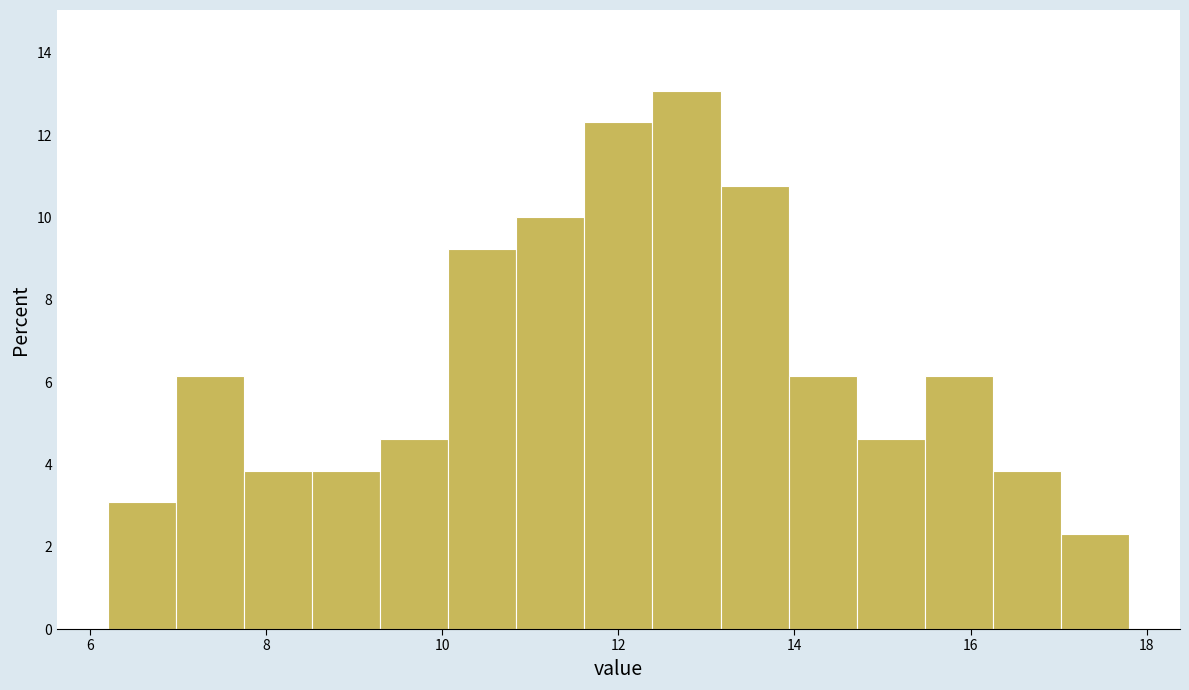

Around what value on the x-axis is the tallest bar? Give the approximate position of its centre, as read against the axis.

12.8